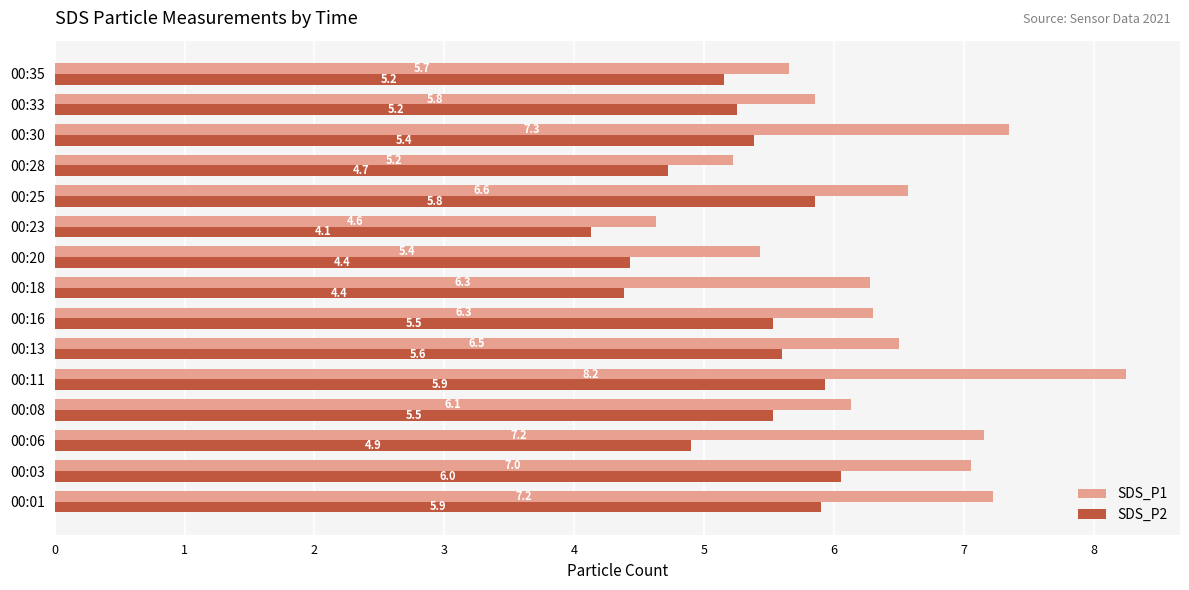

The SDS_P1 series shows 6.3 at 00:18. True or false?

True